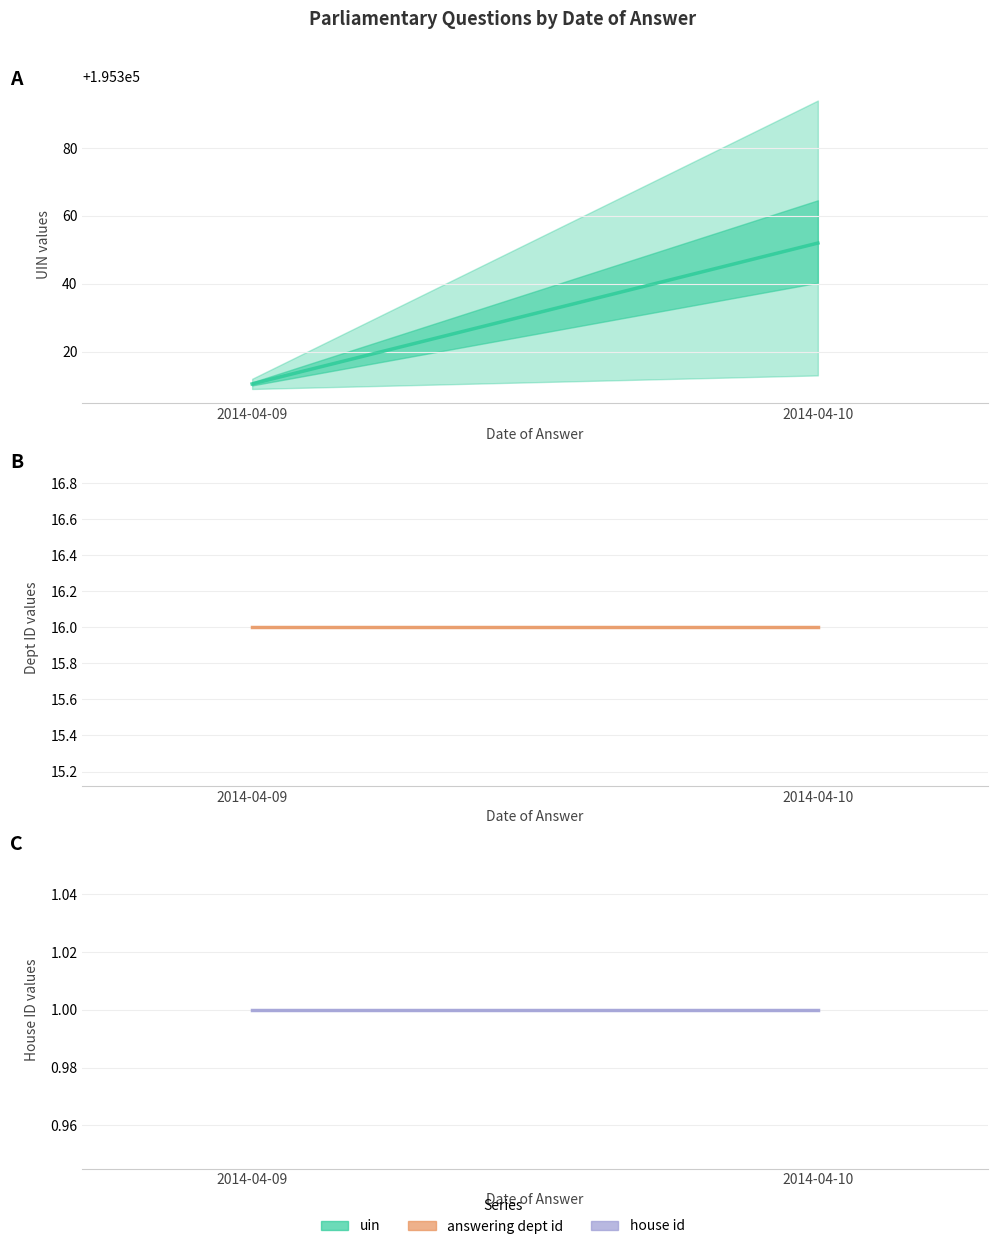

Which series has the widest spread of values?

uin